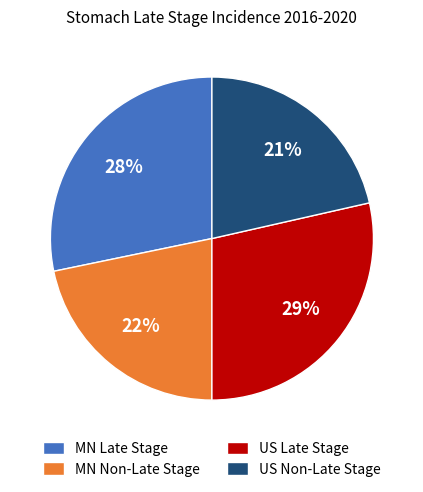

To the nearest percent, what is the average slice percentage?

25%